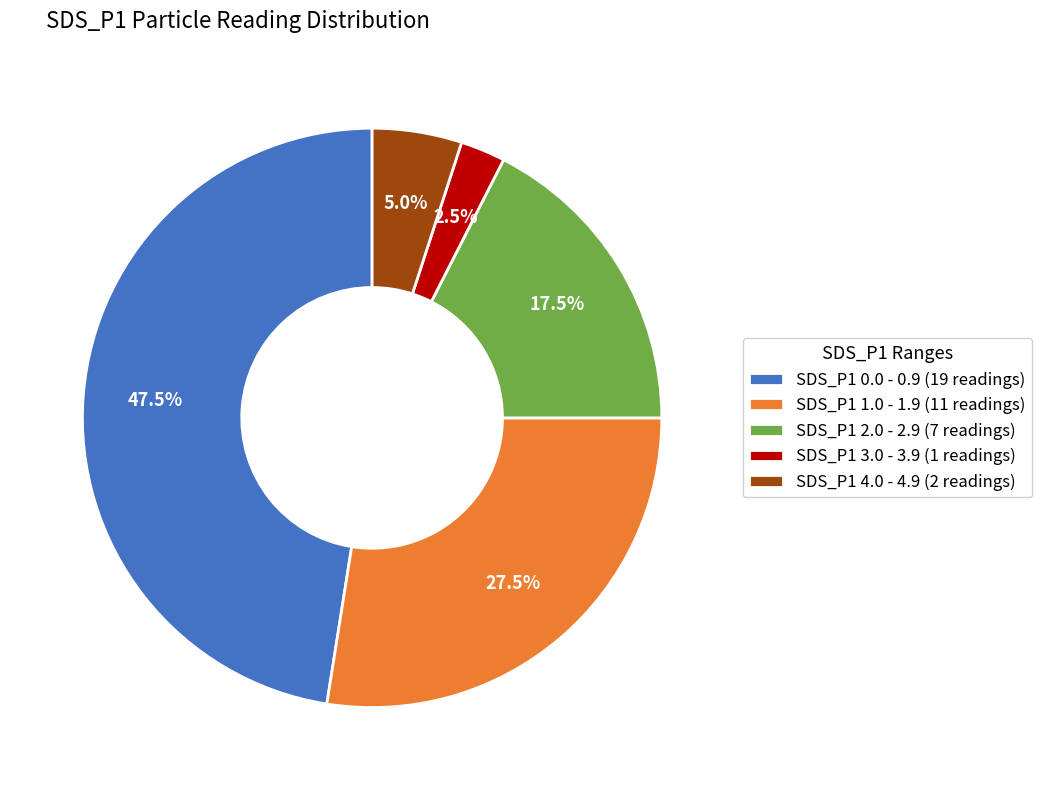

Which has a higher value, SDS_P1 1.0 - 1.9 (11 readings) or SDS_P1 0.0 - 0.9 (19 readings)?

SDS_P1 0.0 - 0.9 (19 readings)